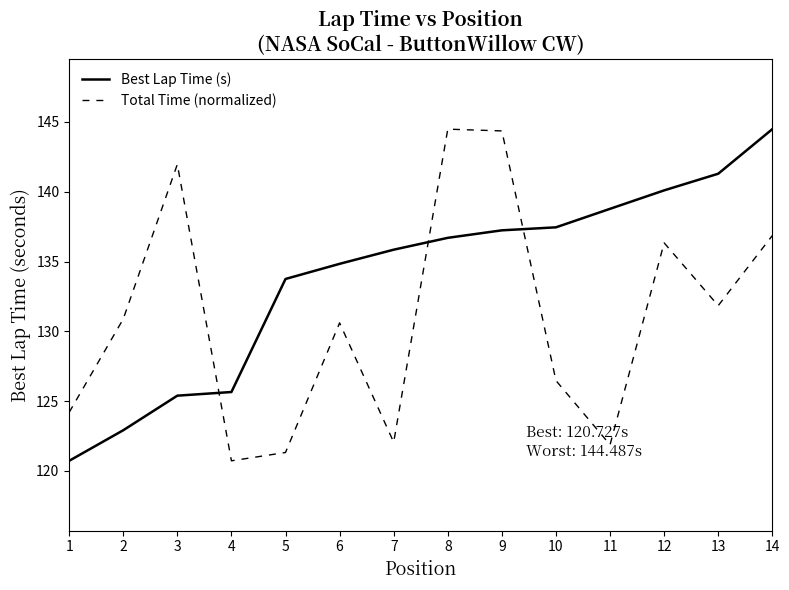

What is the difference between the highest and lowest values at 8?

7.8